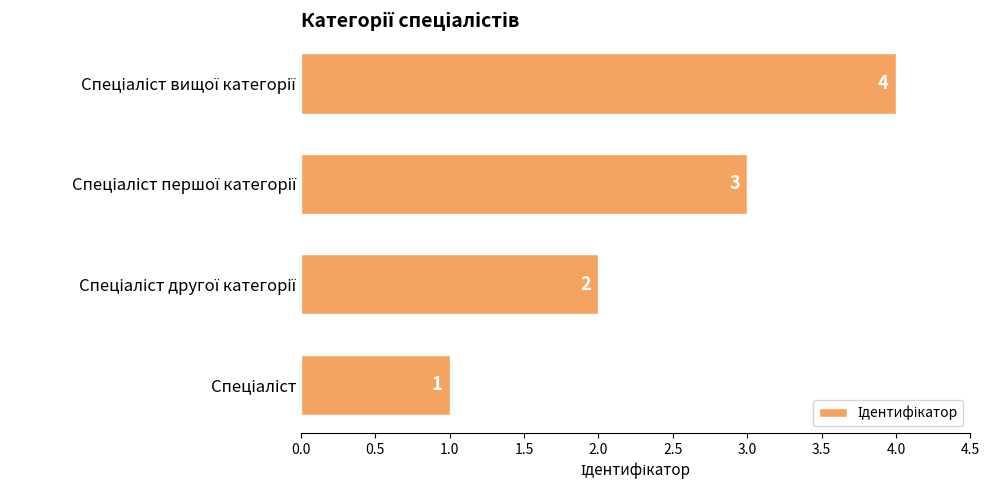

What is the maximum value shown in the chart?

4